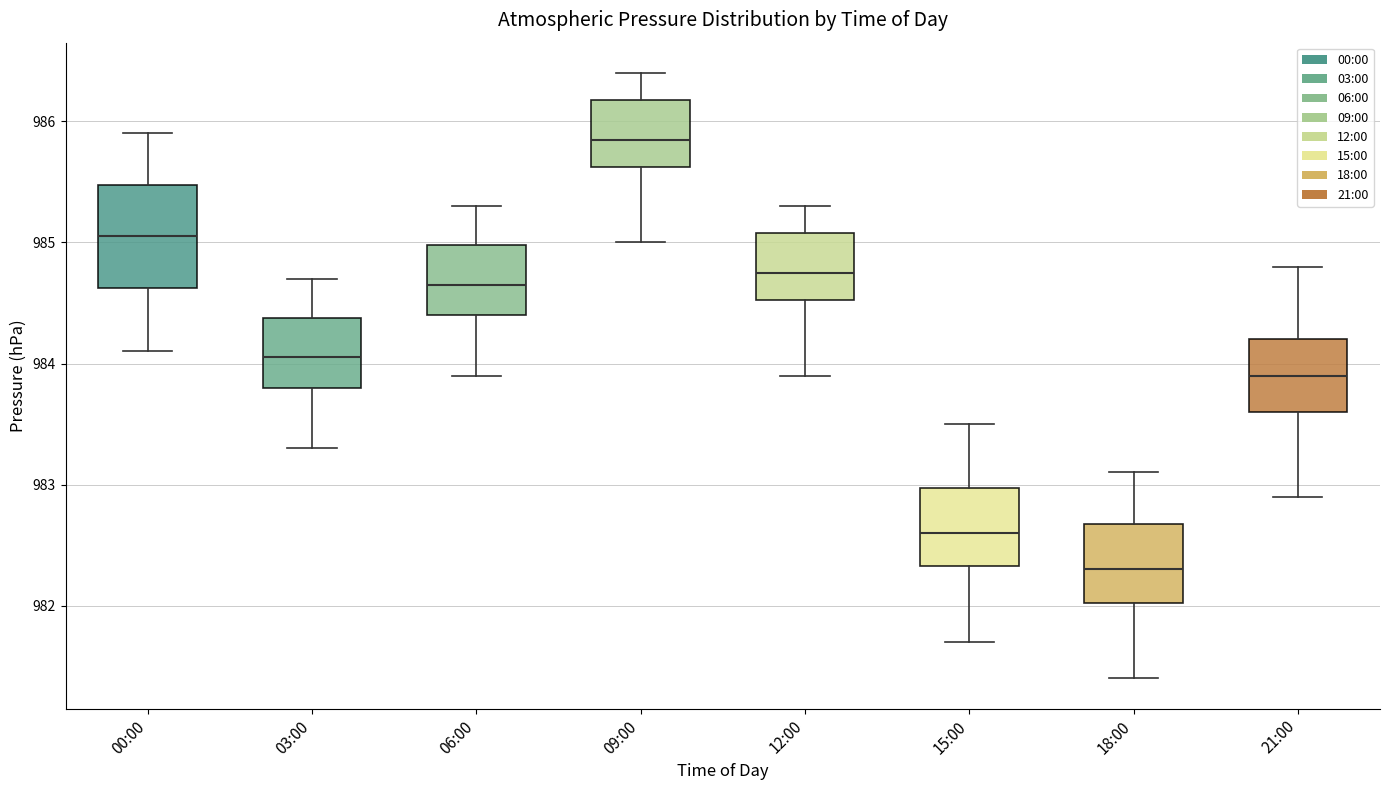

Reading left to right, read every box against the y-axis: the position of its median line, the range the box covers, and the ends of its whiskers. The values are not printed on the chart, so give them approximately, as read against the axis.

00:00: median 985.1, box 984.6 to 985.5, whiskers 984.1 to 985.9
03:00: median 984.1, box 983.8 to 984.4, whiskers 983.3 to 984.7
06:00: median 984.7, box 984.4 to 985.0, whiskers 983.9 to 985.3
09:00: median 985.9, box 985.6 to 986.2, whiskers 985.0 to 986.4
12:00: median 984.8, box 984.5 to 985.1, whiskers 983.9 to 985.3
15:00: median 982.6, box 982.3 to 983.0, whiskers 981.7 to 983.5
18:00: median 982.3, box 982.0 to 982.7, whiskers 981.4 to 983.1
21:00: median 983.9, box 983.6 to 984.2, whiskers 982.9 to 984.8